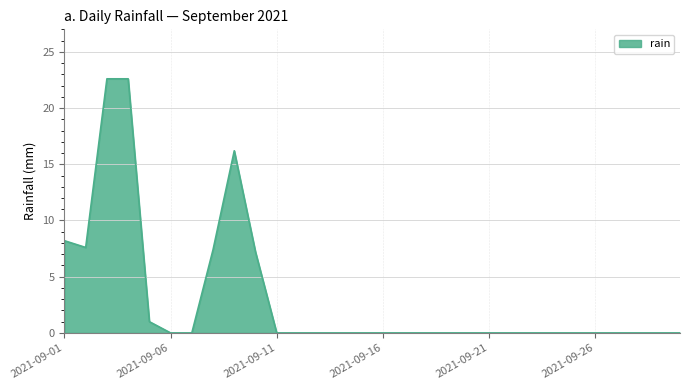

Reading left to right, transcribe all the data shown in this chart.

8.2	7.6	22.6	22.6	1.0	0.0	0.0	7.4	16.2	7.2	0.0	0.0	0.0	0.0	0.0	0.0	0.0	0.0	0.0	0.0	0.0	0.0	0.0	0.0	0.0	0.0	0.0	0.0	0.0	0.0